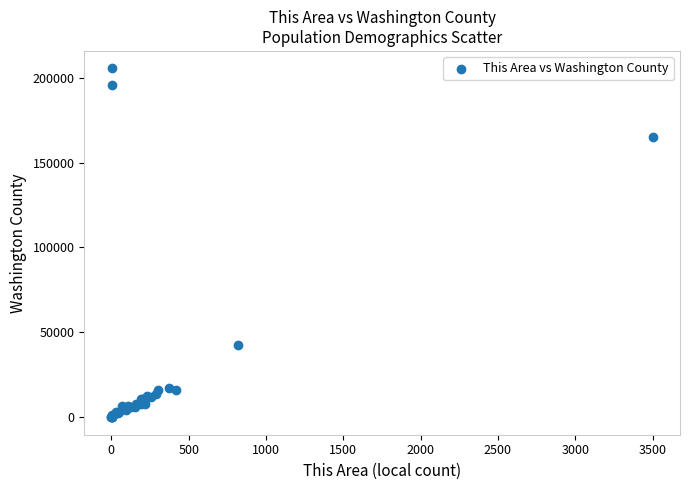

What Y value in the scatter plot is closest to 102742?

42684